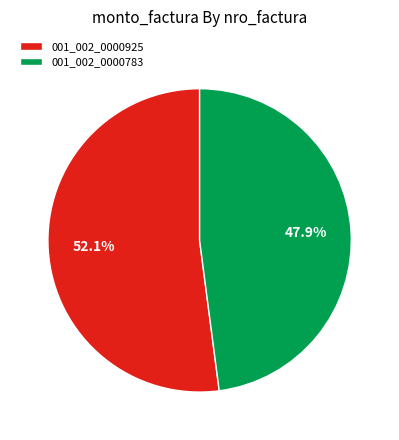

What is the majority slice?

001_002_0000925